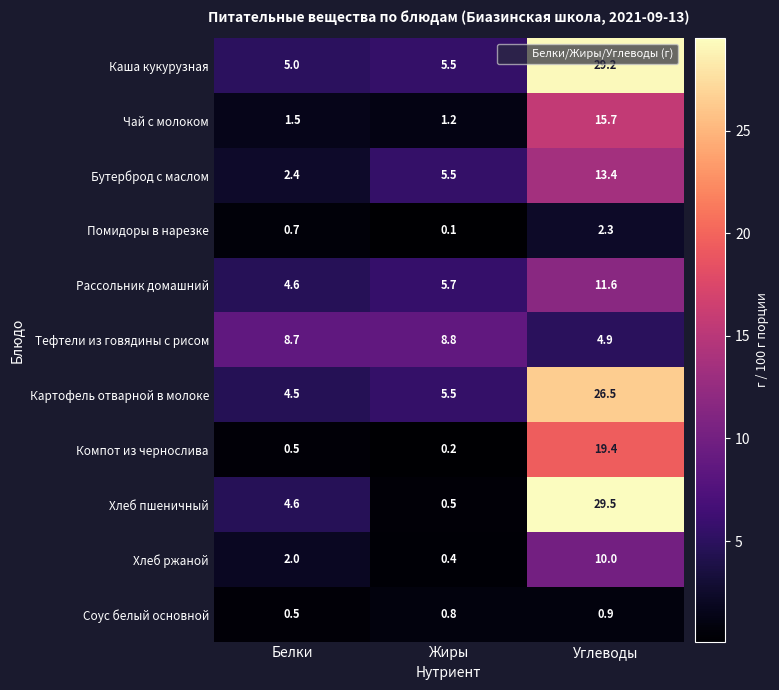

Which category has the lowest value across all series?

Жиры